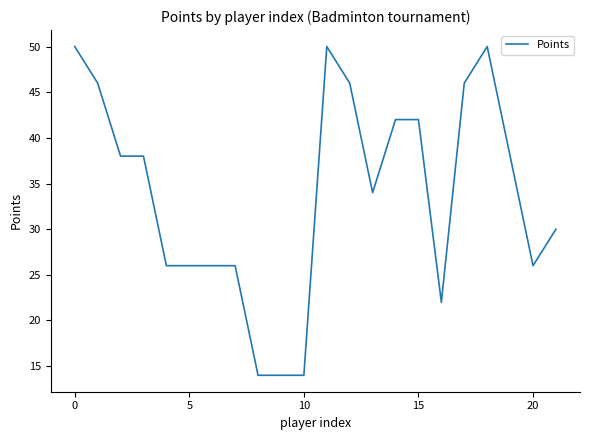

What is the difference between the maximum and minimum values?

36